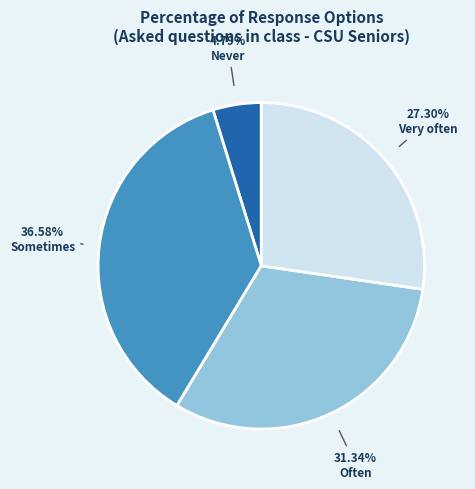

Does any single category account for the majority?

No